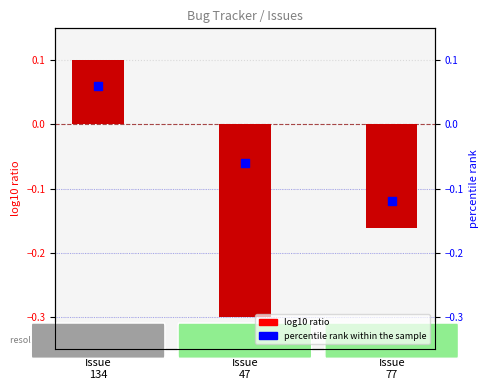

Is the value of id (normalized) at Issue
77 greater than the value of percentile rank within the sample at Issue
134?

No